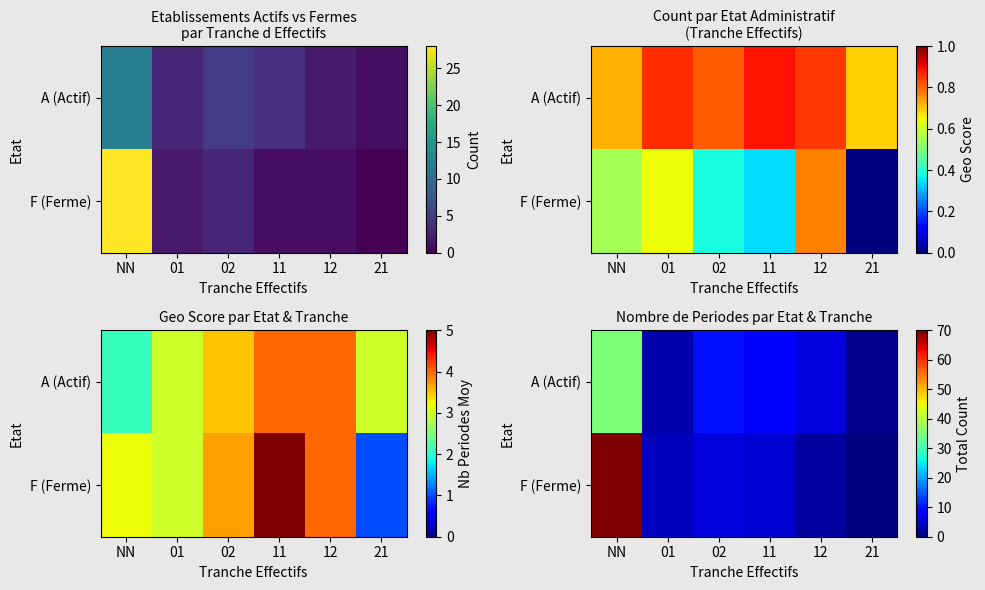

The value of A (Actif) at NN is 35. True or false?

True